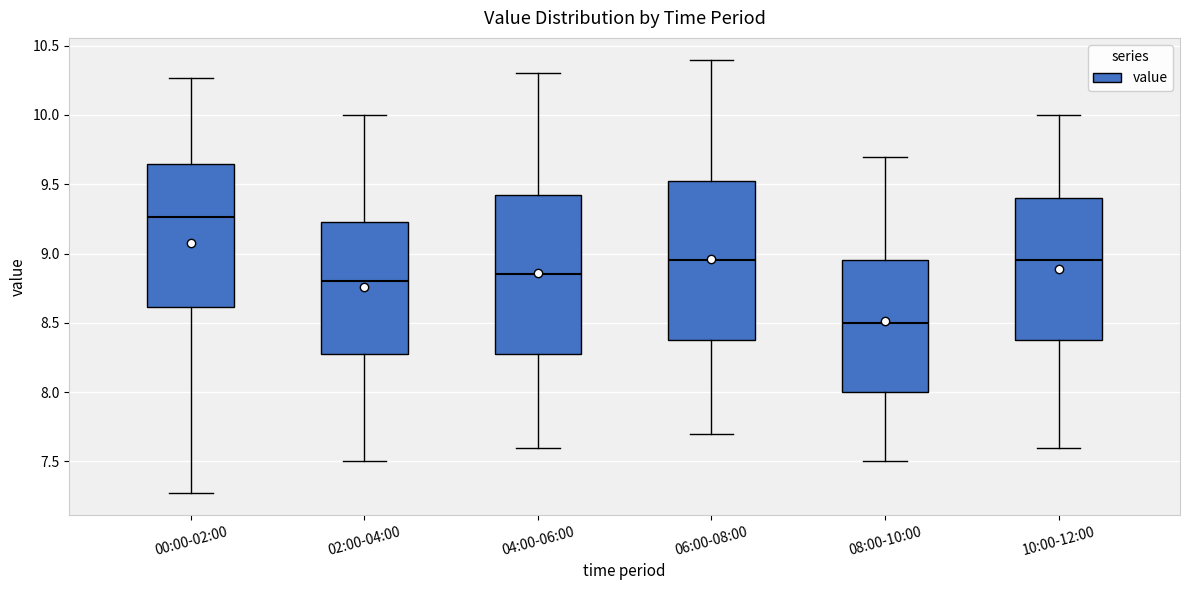

Which box has the highest median line?

00:00-02:00